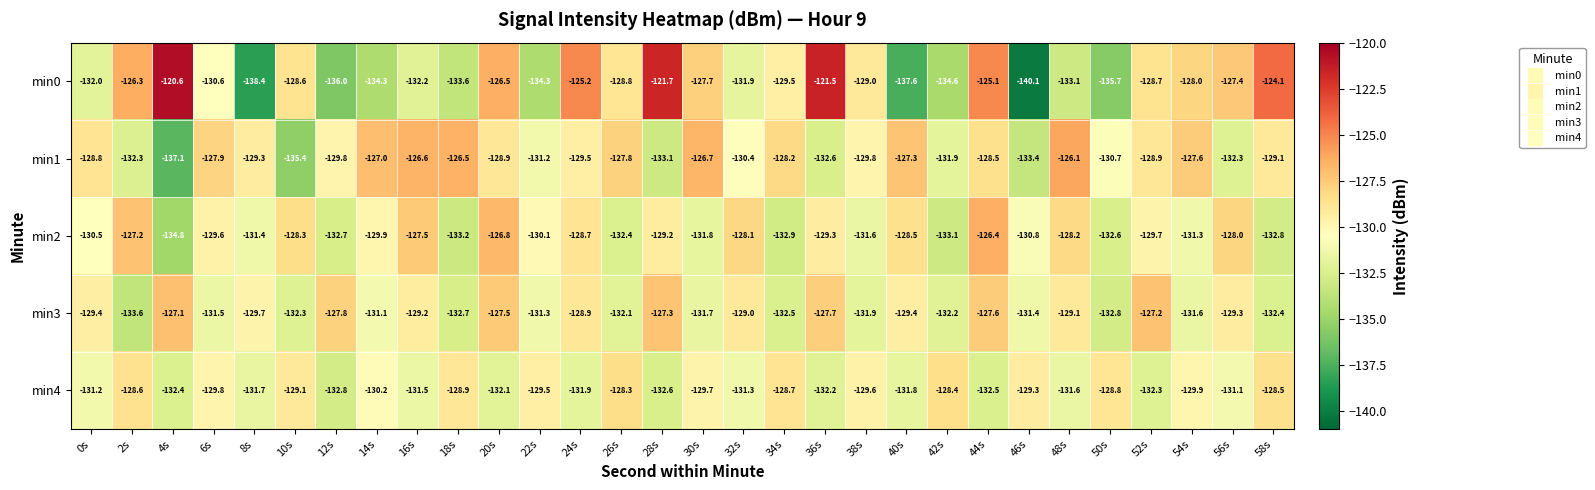

At which category is the sum across all series the highest?

44s